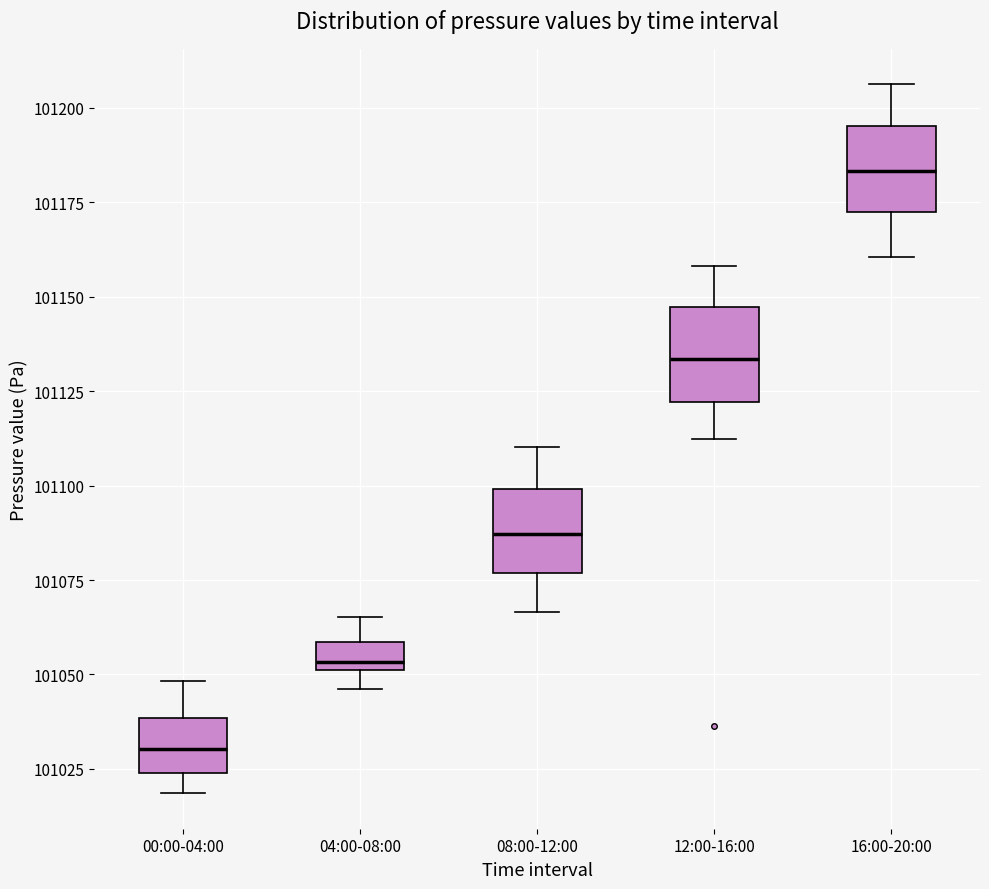

Reading left to right, read every box against the y-axis: the position of its median line, the range the box covers, and the ends of its whiskers. The values are not printed on the chart, so give them approximately, as read against the axis.

00:00-04:00: median 101030, box 101025 to 101040, whiskers 101020 to 101050
04:00-08:00: median 101055, box 101050 to 101060, whiskers 101045 to 101065
08:00-12:00: median 101085, box 101075 to 101100, whiskers 101065 to 101110
12:00-16:00: median 101135, box 101120 to 101145, whiskers 101110 to 101160
16:00-20:00: median 101185, box 101170 to 101195, whiskers 101160 to 101205